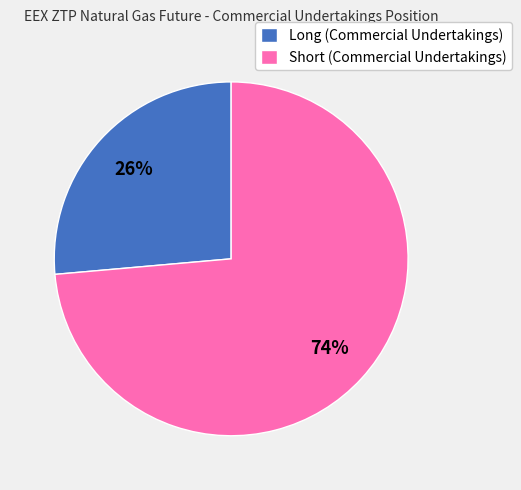

How many segments does this pie chart have?

2